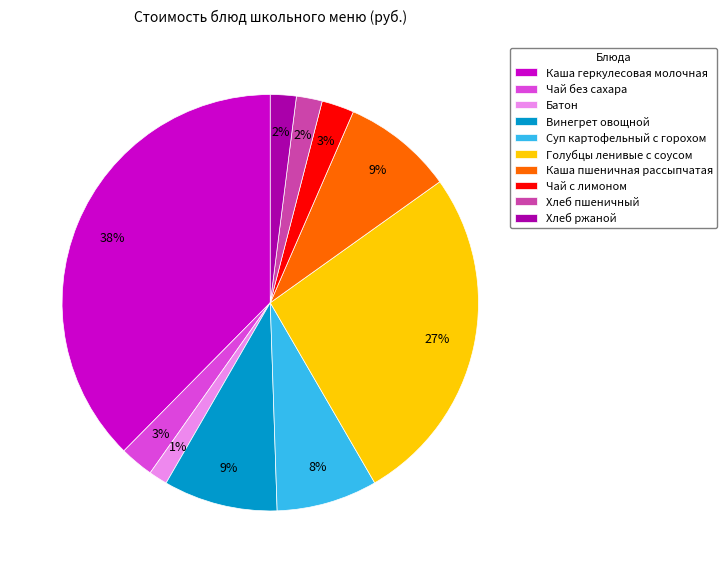

Is there a majority slice in this chart?

No